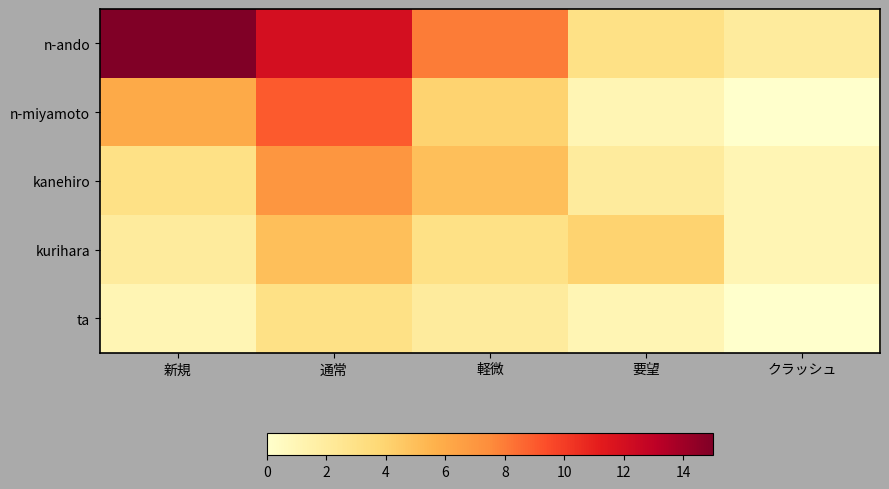

Which series has the largest total across all categories?

n-ando